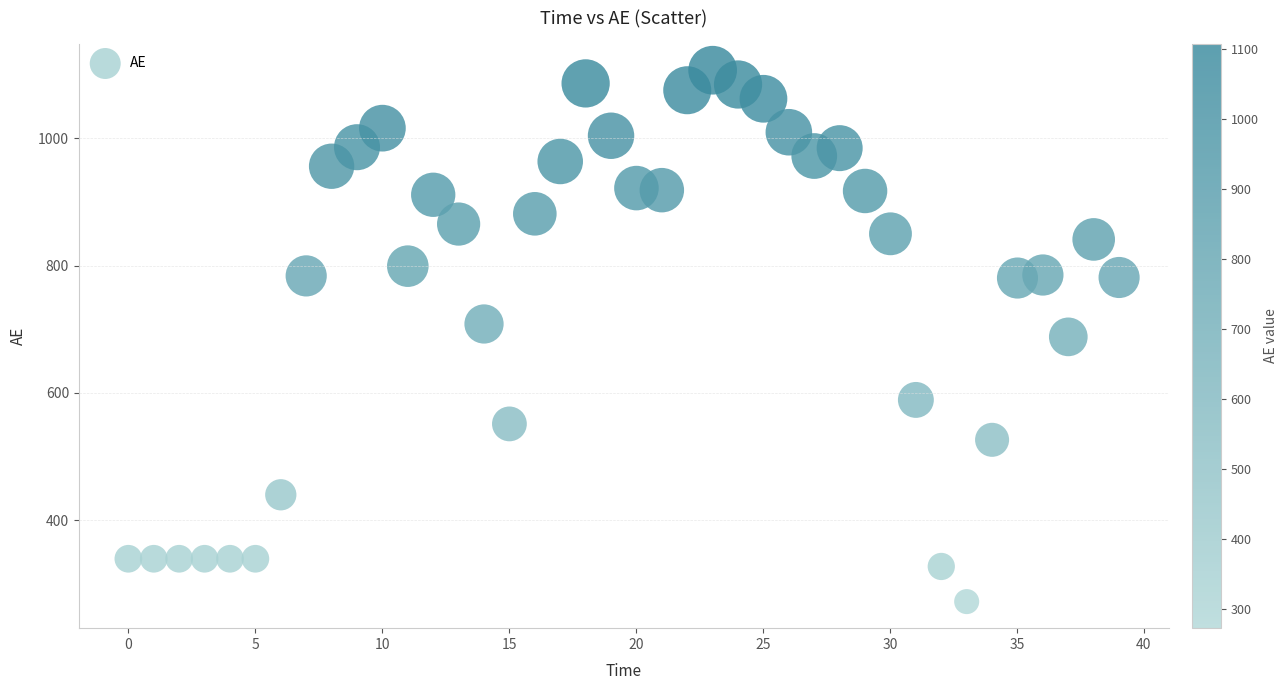

What is the range of Y values (max minus min)?

834.6